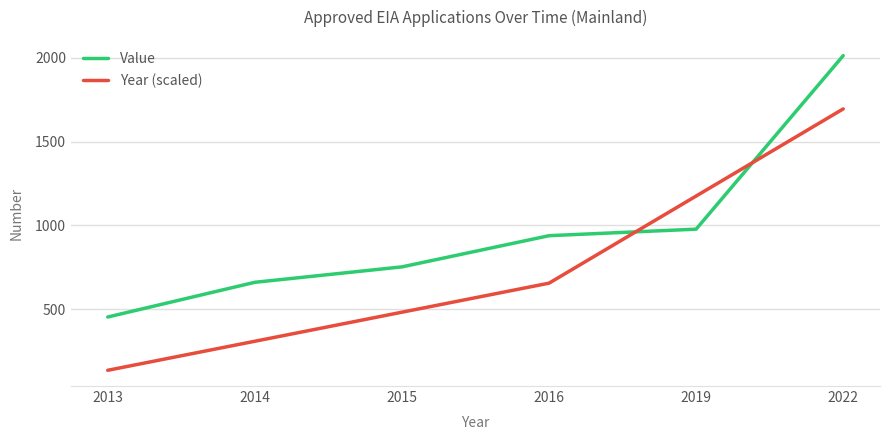

What is the difference between the Year (scaled) values at 2014 and 2016?

346.4